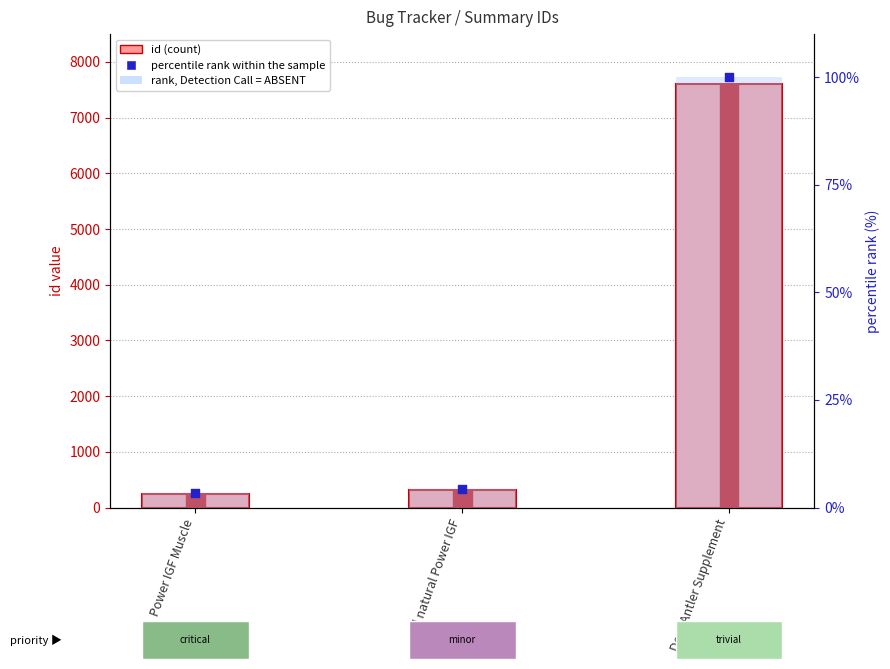

Which series has the widest spread of Y values?

id (count)